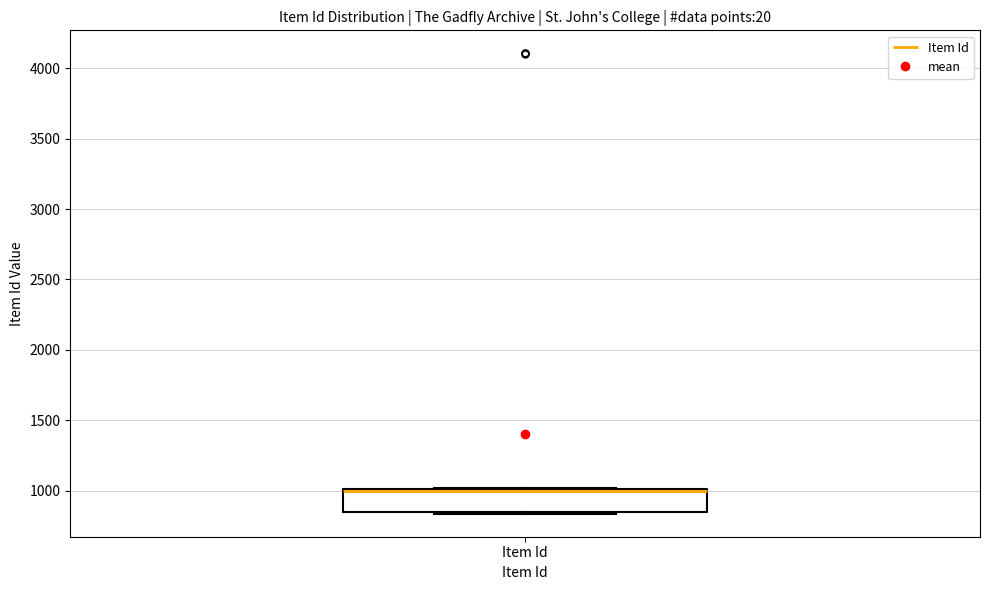

Read this box plot against the y-axis: the position of the median line, the range covered by the box, and the ends of both whiskers. The values are not printed on the chart, so give them approximately, as read against the axis.

median 1000 (just below the box's upper edge), box 850 to 1000, whiskers 850 to 1000